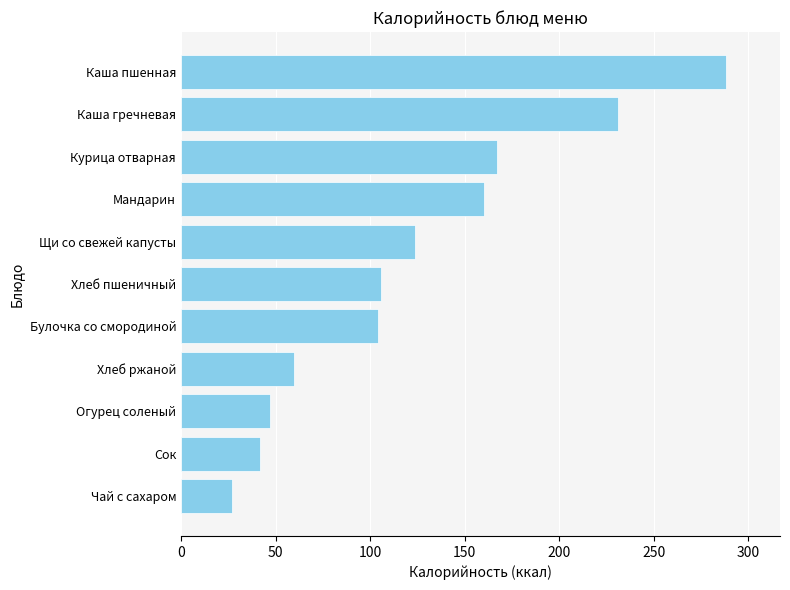

What is the ratio of the value at Курица отварная to the value at Мандарин?

1.0